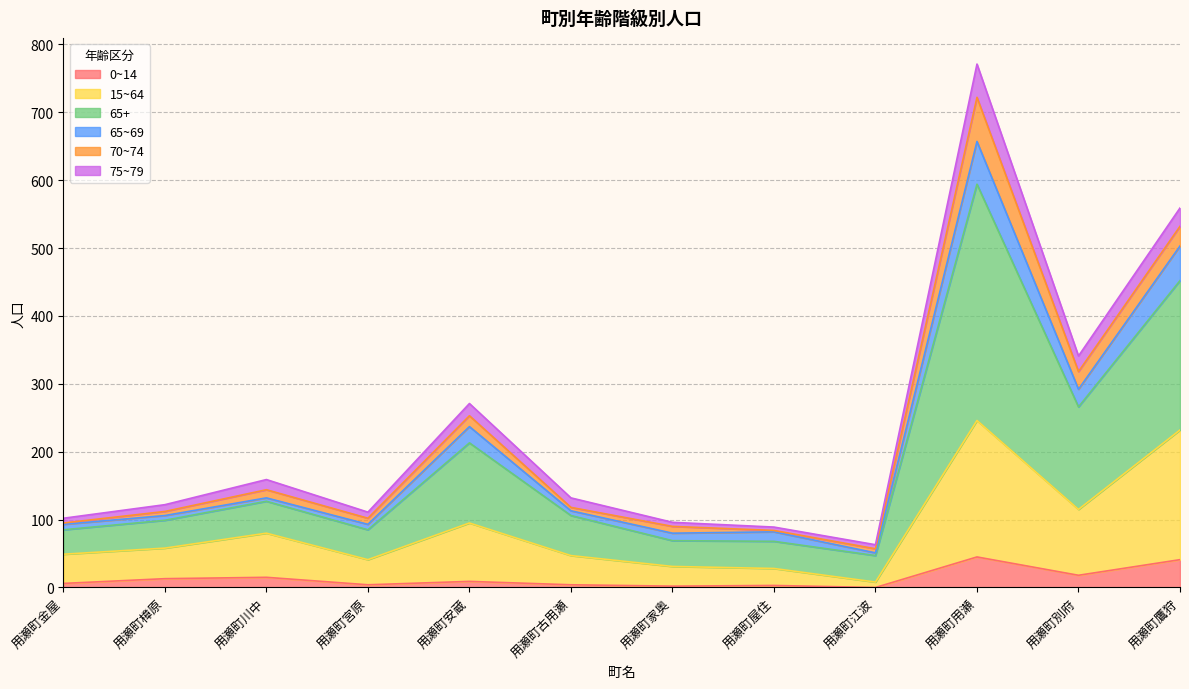

At which category is the sum across all series the highest?

用瀬町用瀬